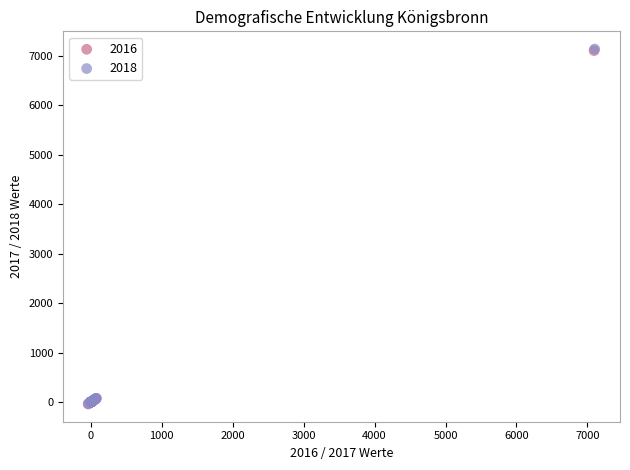

Which series has the largest Y range (max minus min)?

2018